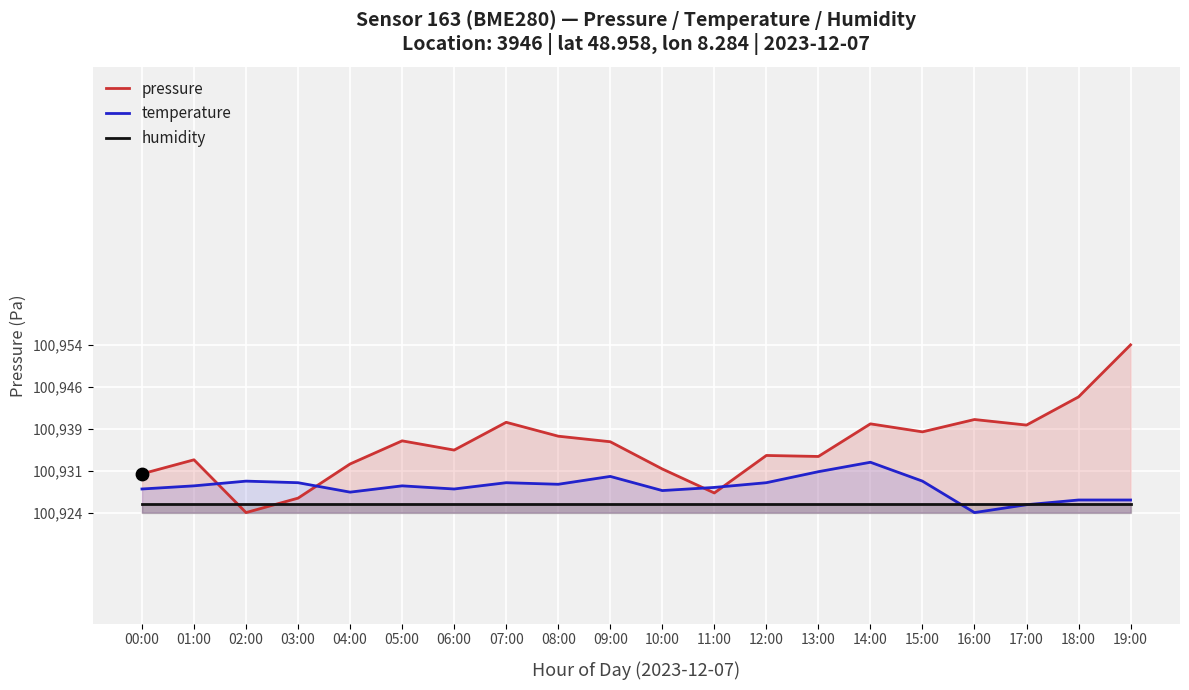

What is the total value across all series at 12:00?

302789.3